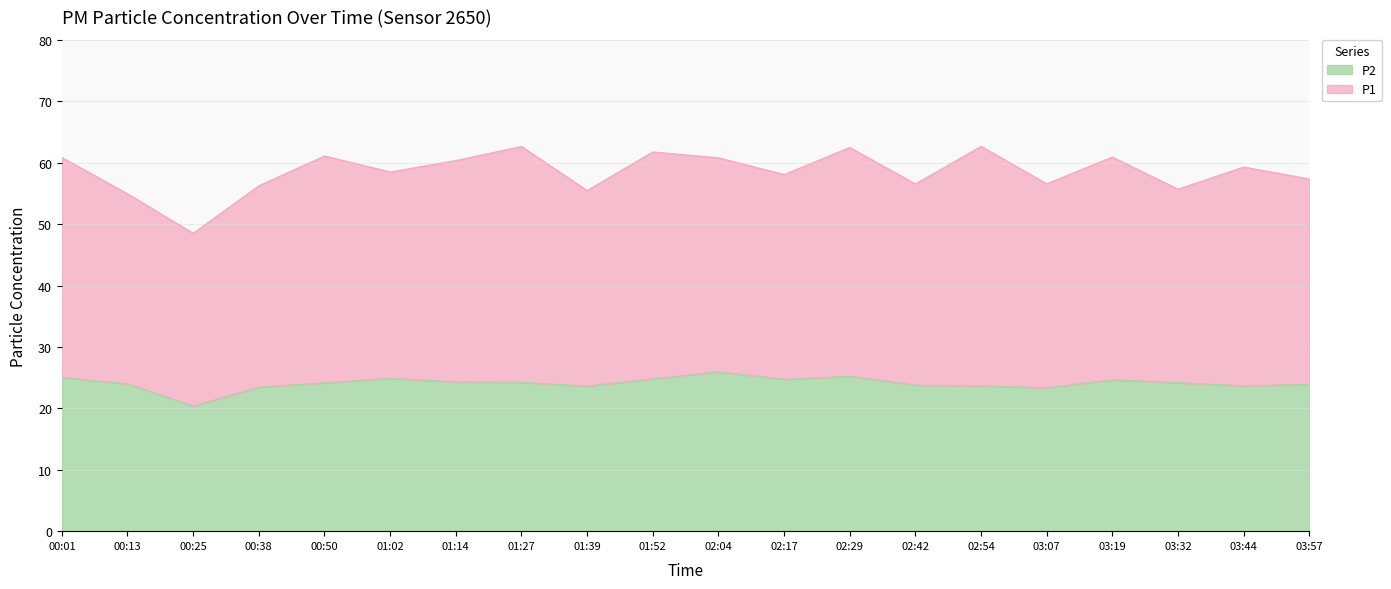

What is the difference between the values at 02:17 and 02:29?

0.5